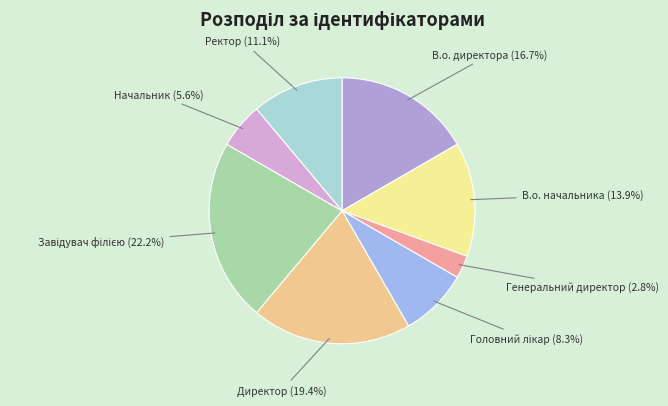

How many segments does this pie chart have?

8